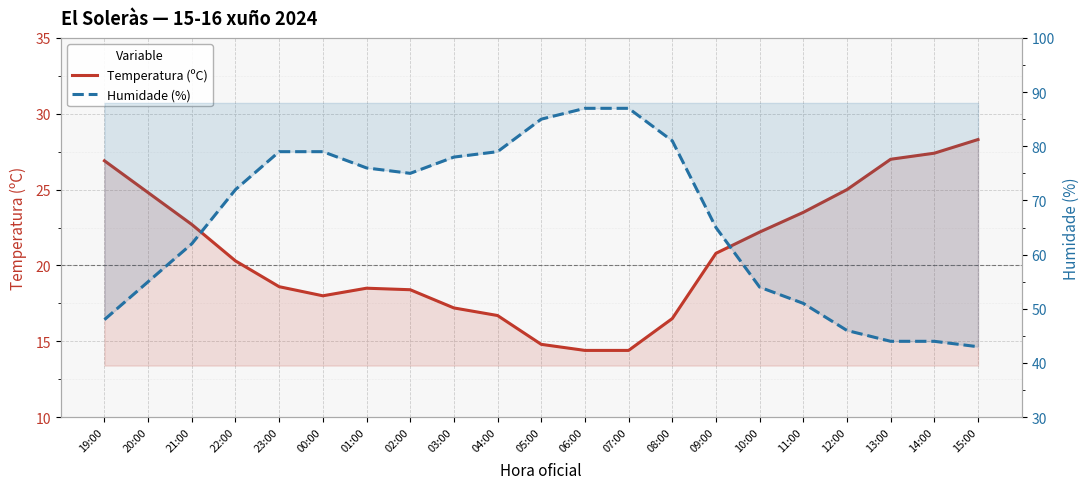

List the series in order of their overall mean, highest first.

Humidade (%), Temperatura (ºC)